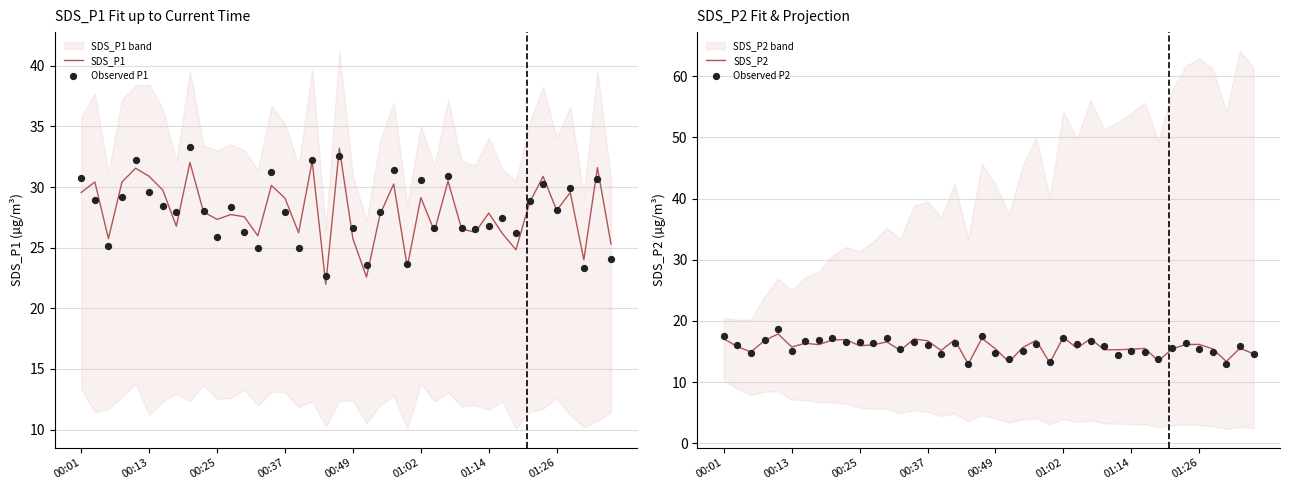

Is the value of Observed P1 at 20 greater than the value of SDS_P1 at 30?

No